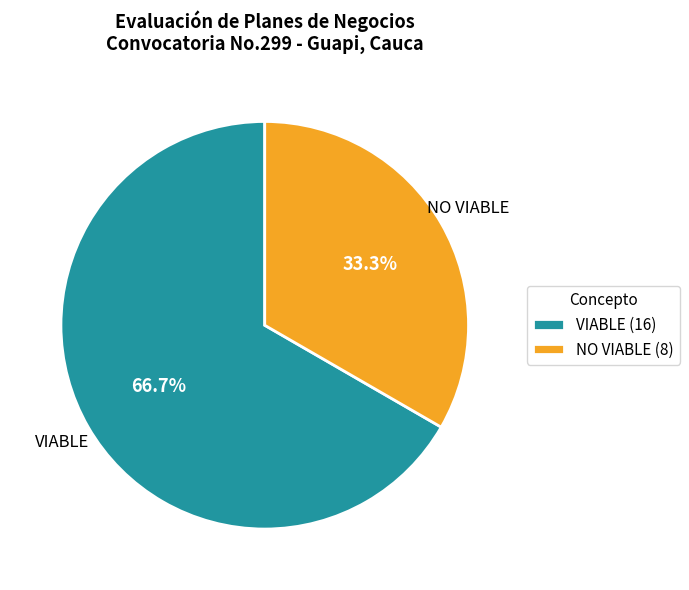

What percentage is the NO VIABLE slice, to the nearest percent?

33%